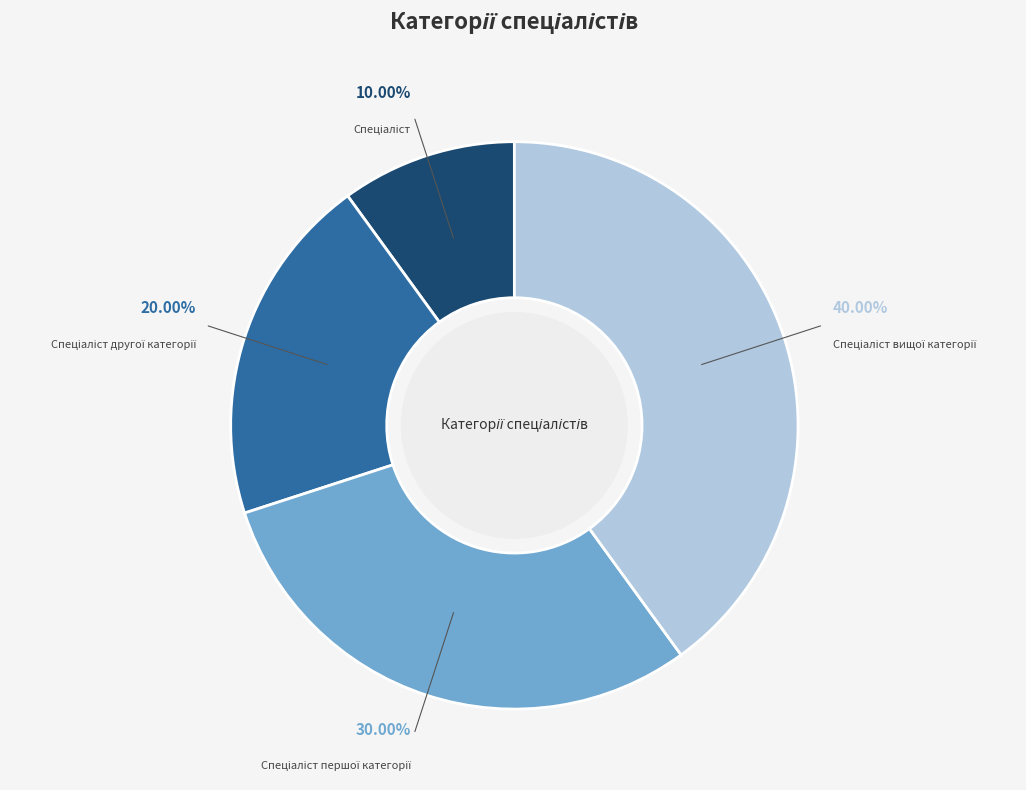

Does any single category account for the majority?

No